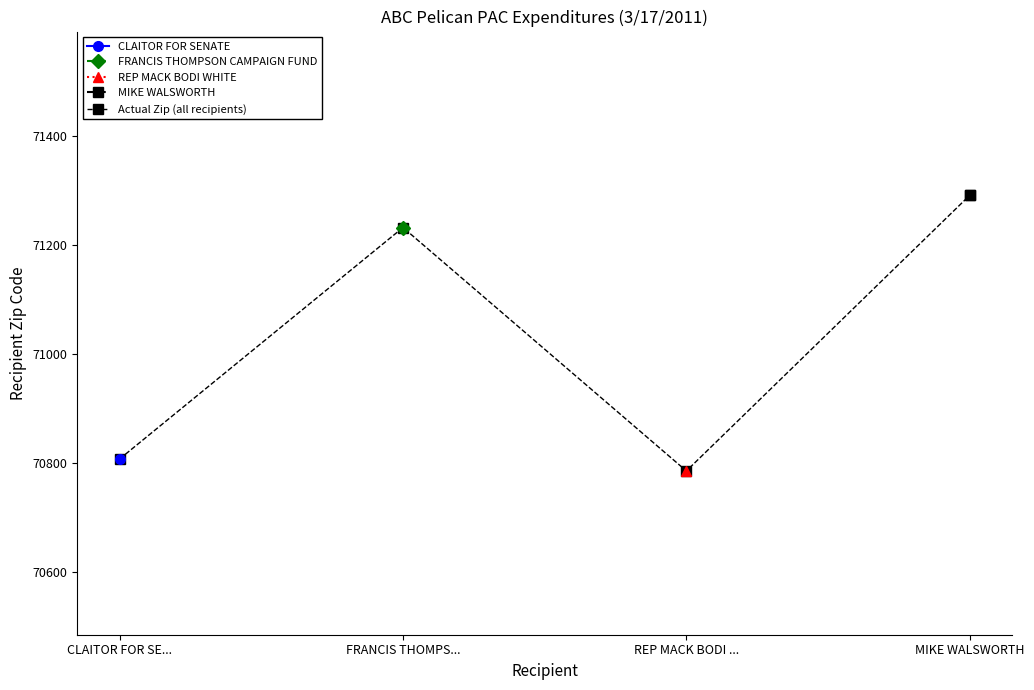

Reading right to left, what are all the values shown in this chart?

71291	70786	71232	70808